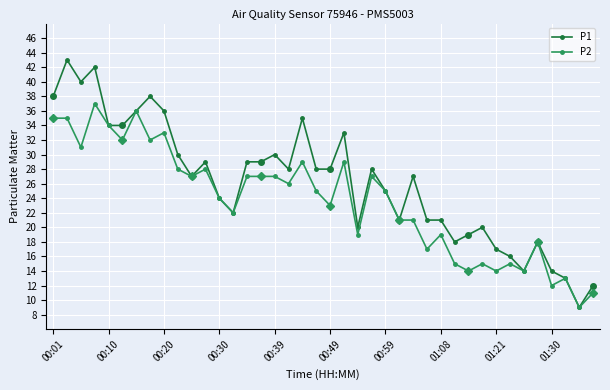

What is the maximum value shown in the chart?

43